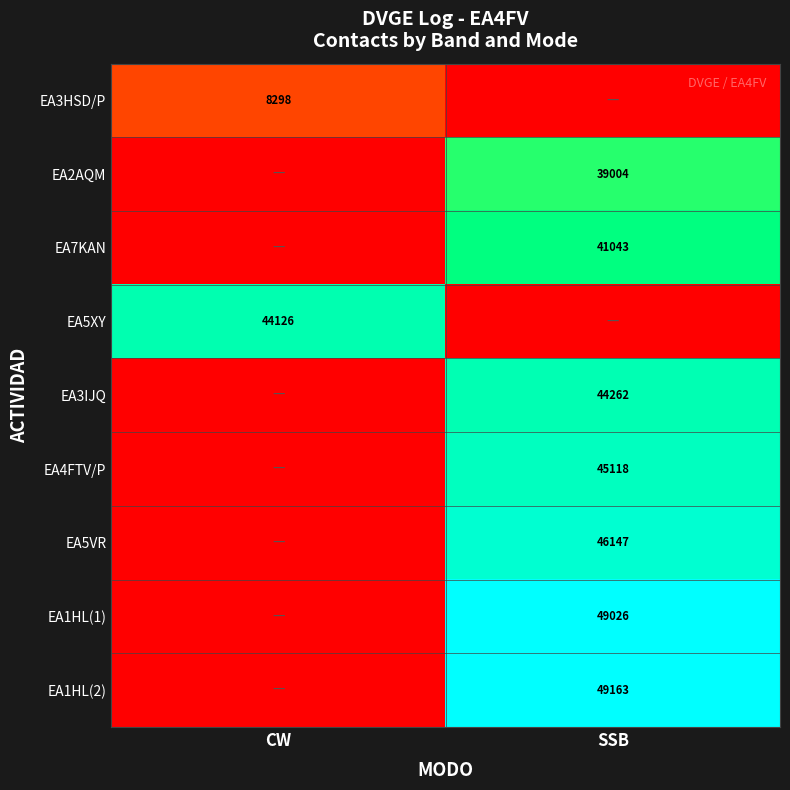

Is the value of EA1HL(1) at SSB greater than the value of EA2AQM at SSB?

Yes